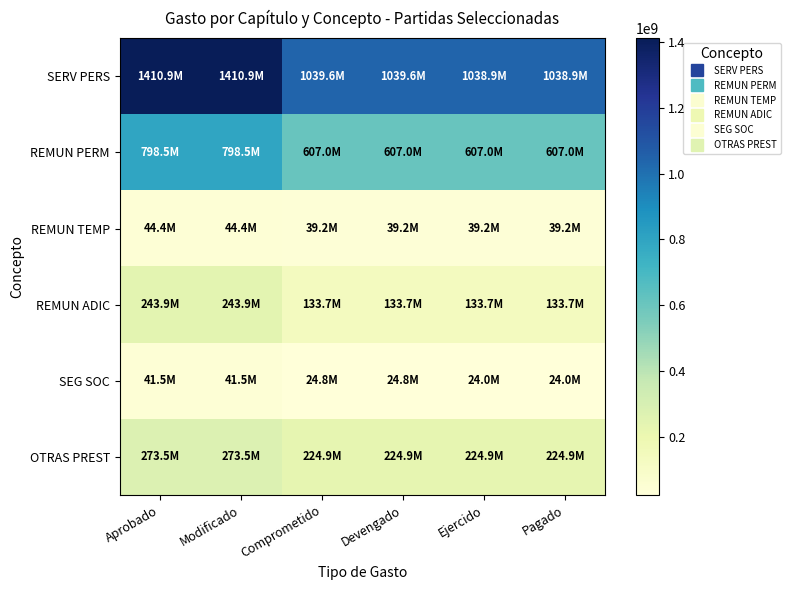

At which category is the sum across all series the highest?

Aprobado